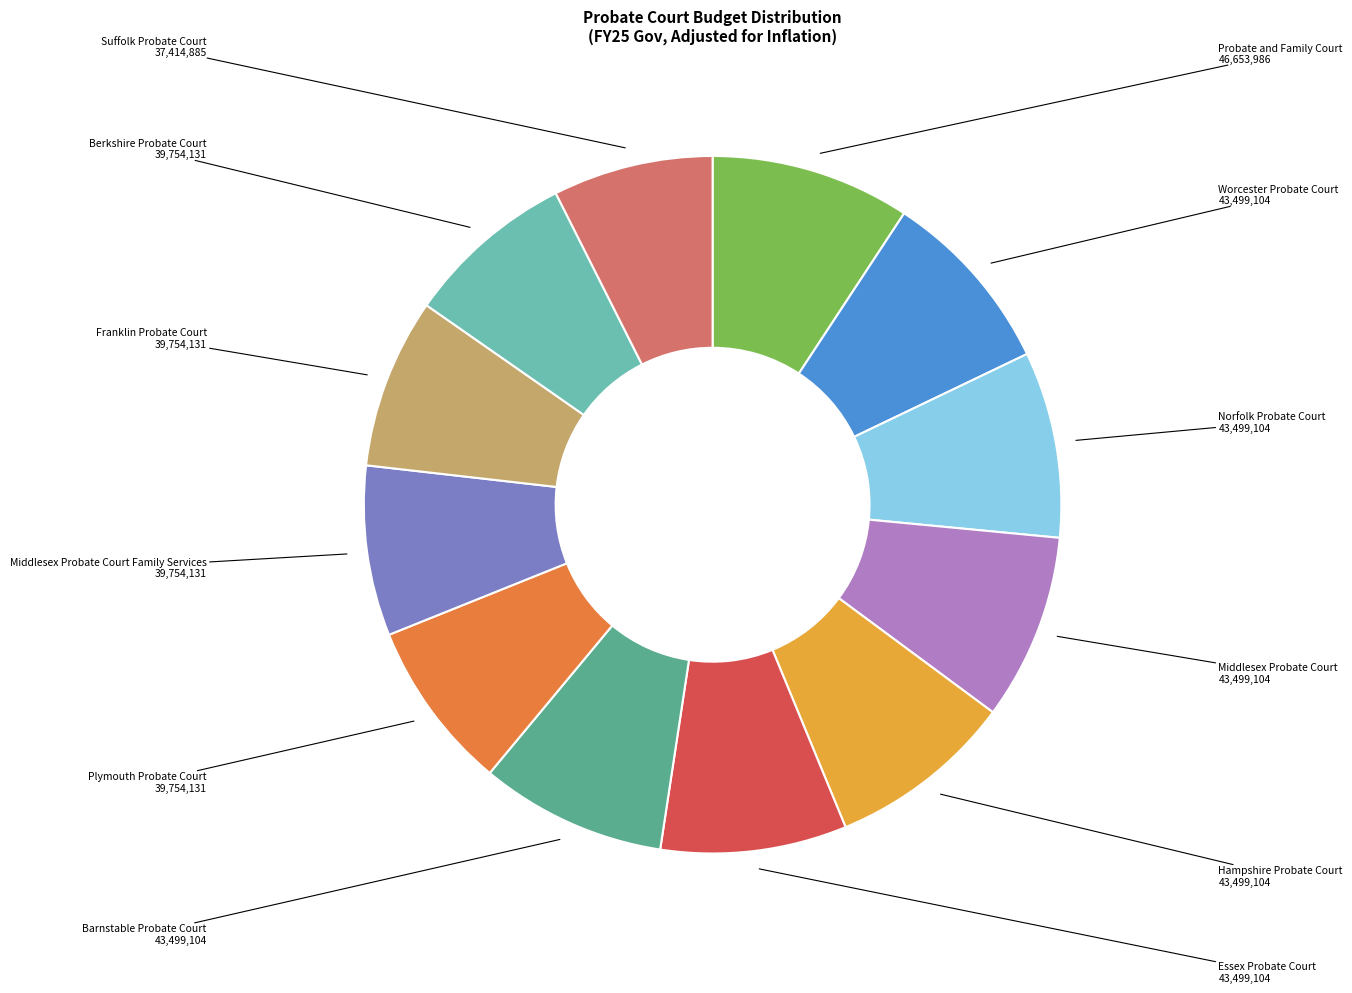

Between Middlesex Probate Court and Franklin Probate Court, which is larger?

Middlesex Probate Court